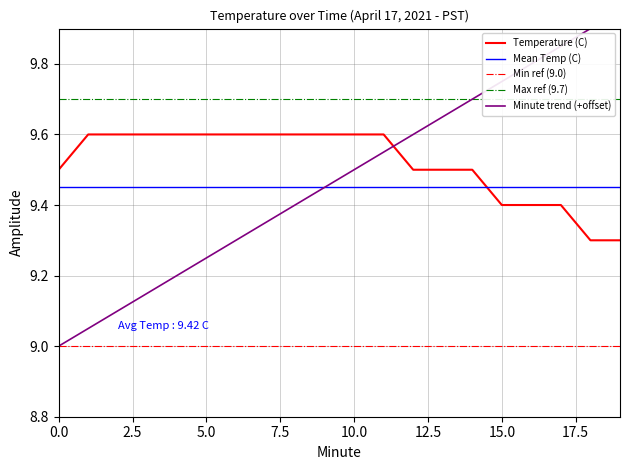

True or false: Minute and Temperature (C) intersect in this chart.

True